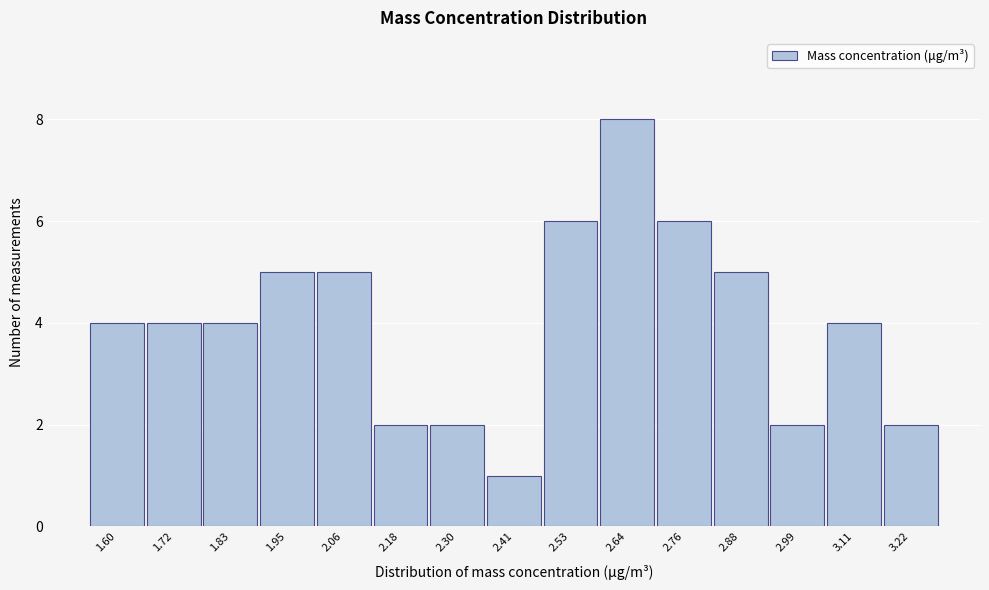

Reading left to right, extract all data points from this chart.

1.60=4	1.72=4	1.83=4	1.95=5	2.06=5	2.18=2	2.30=2	2.41=1	2.53=6	2.64=8	2.76=6	2.88=5	2.99=2	3.11=4	3.22=2